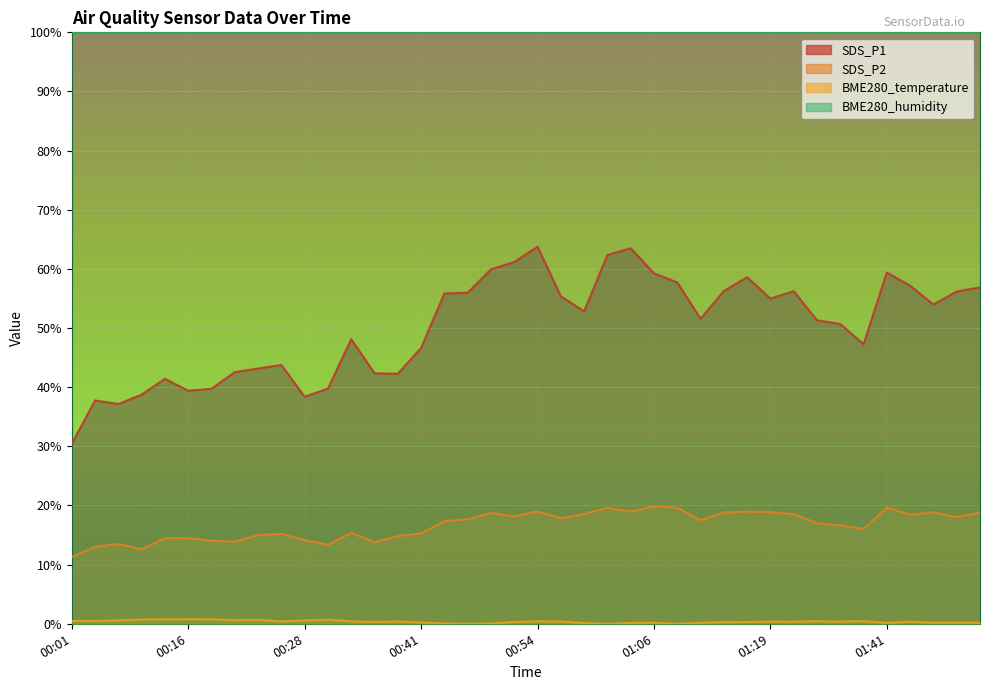

What is the difference between the highest and lowest values at 01:46?

53.8